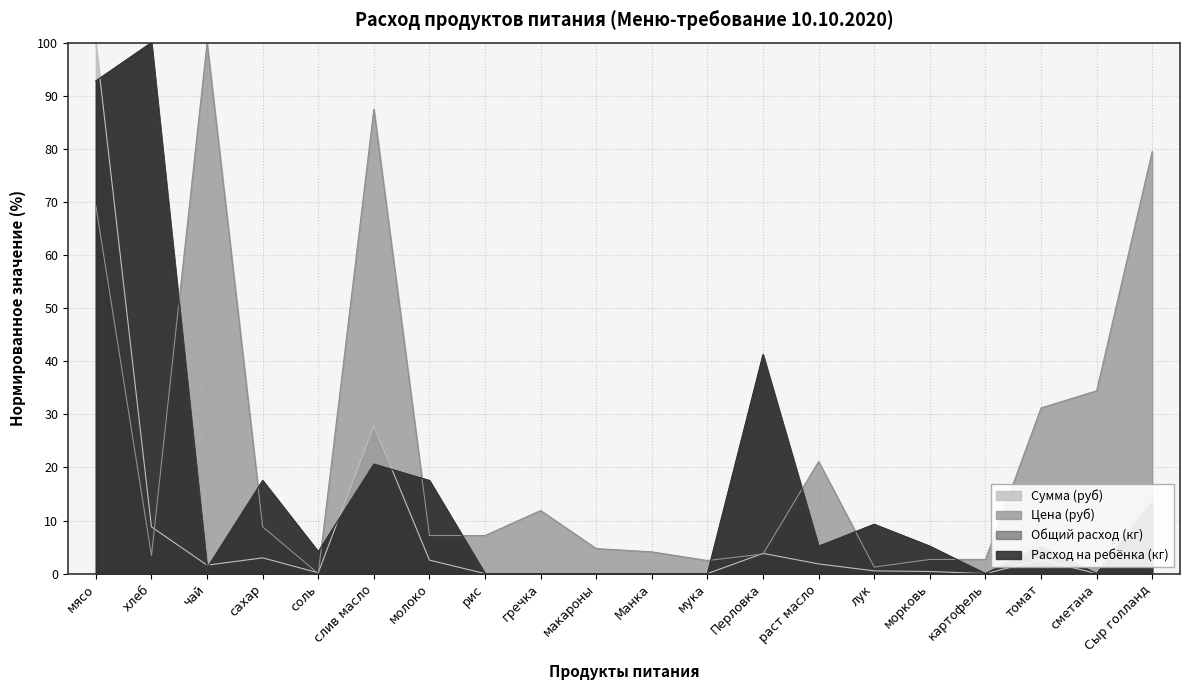

Between Перловка and томат, which is larger?

Перловка